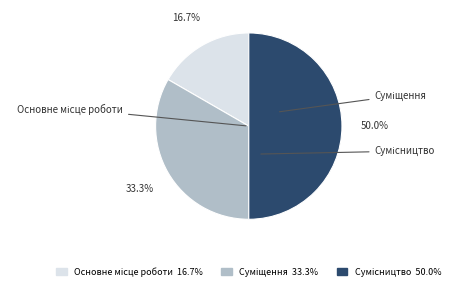

How many slices are in this pie chart?

3